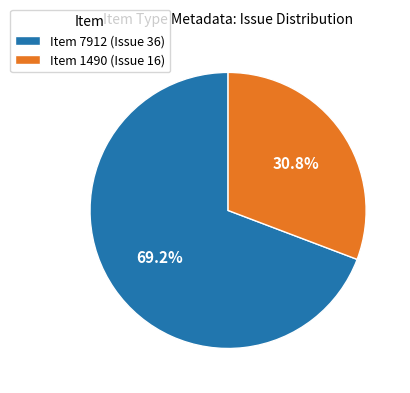

To the nearest percent, what is the difference between the largest and smallest slice percentages?

38%